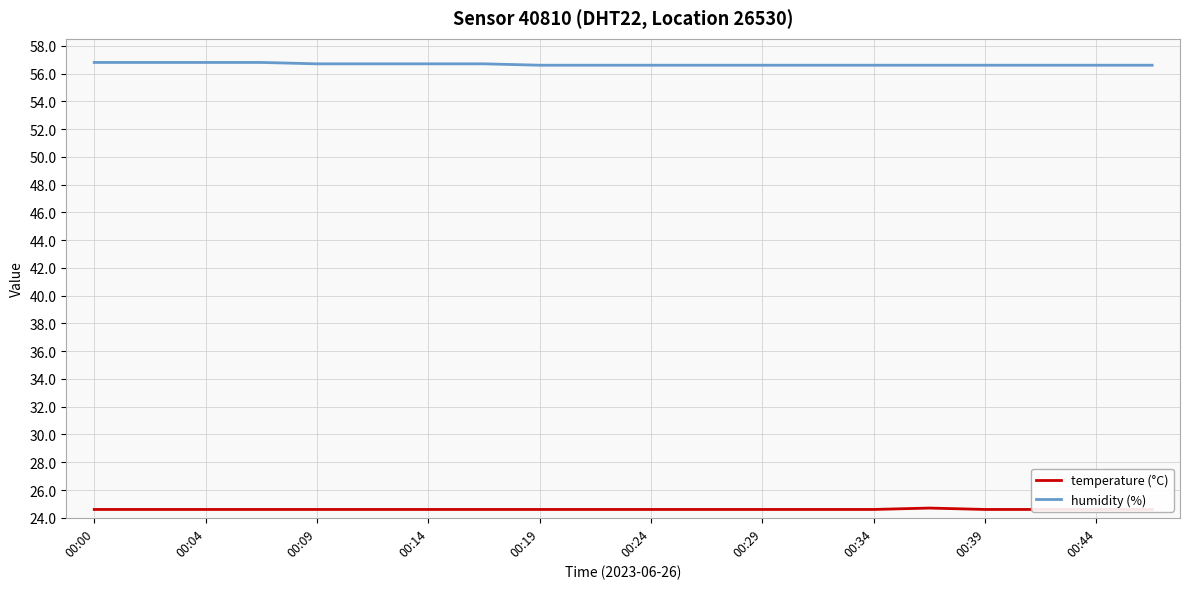

What is the smallest value displayed?

24.6